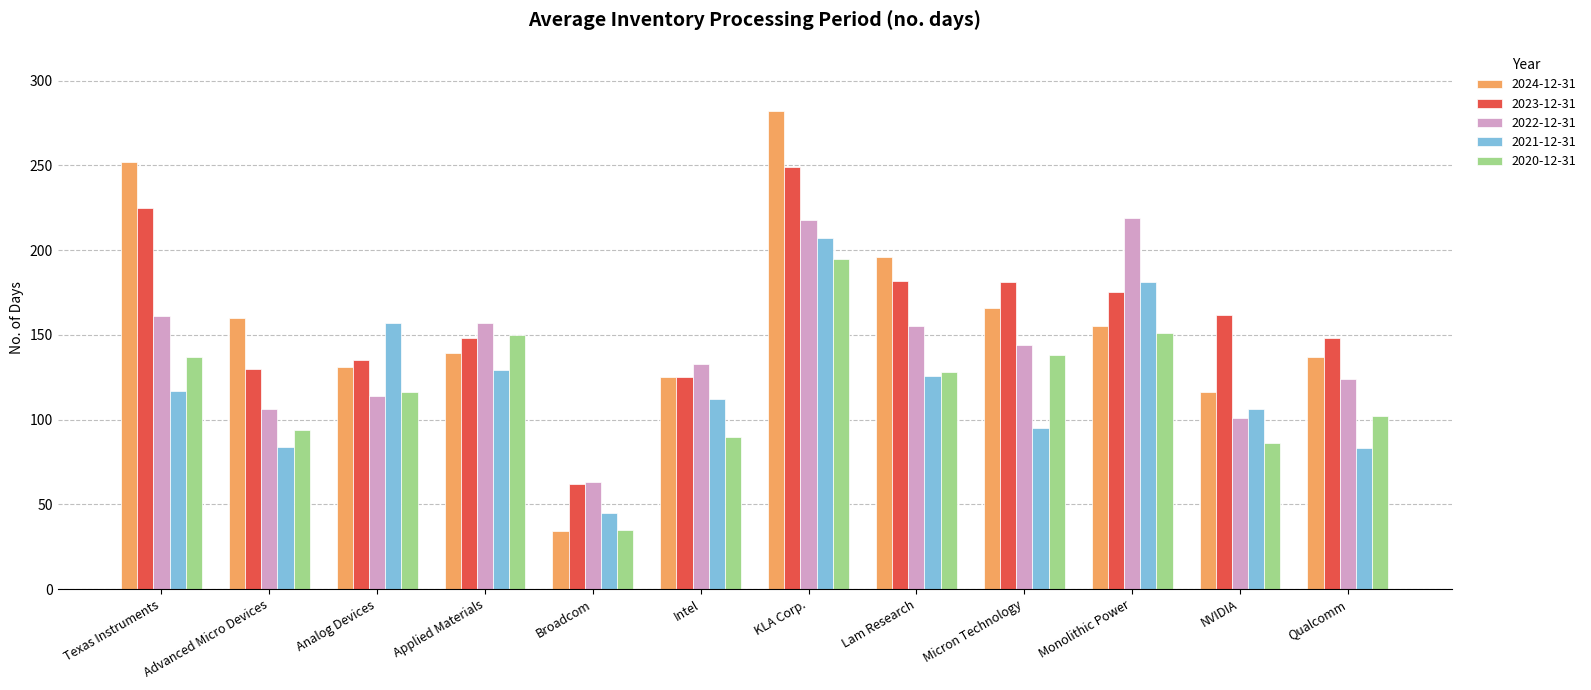

True or false: 2020-12-31 has a value of 130 at Advanced Micro Devices.

False